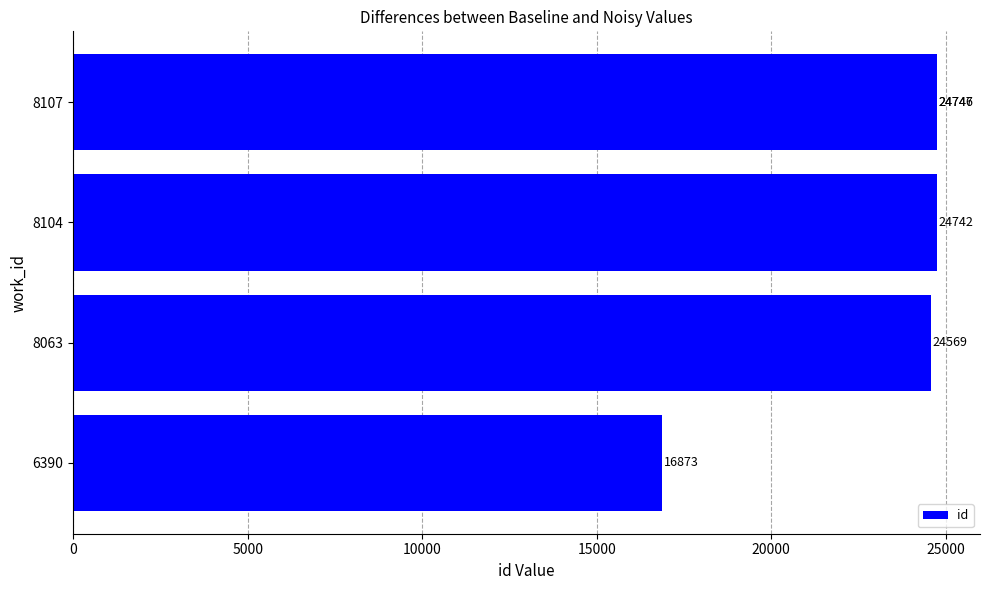

Between 10000 and 15000, which is larger?

15000